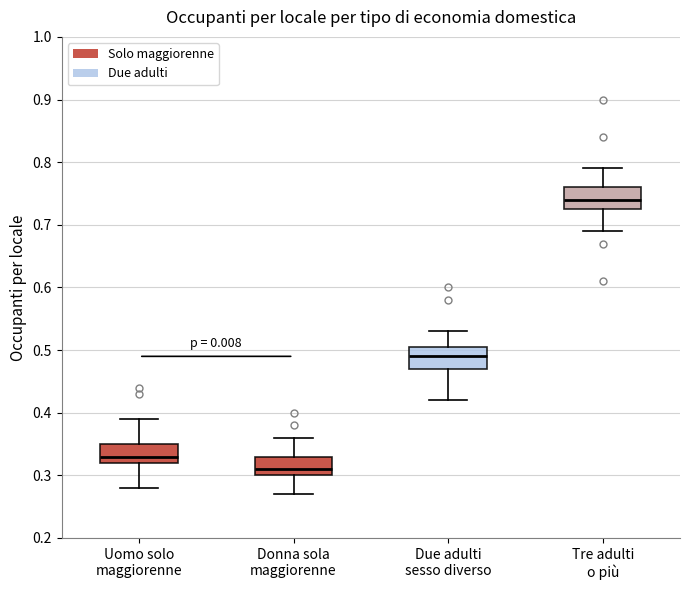

Reading left to right, transcribe this box plot: for each box, give where its median line is, the range the box spans, and where its two whiskers end, as read against the y-axis. The values are not printed on the chart, so give them approximately, as read against the axis.

Uomo solo maggiorenne: median 0.33, box 0.32 to 0.35, whiskers 0.28 to 0.39
Donna sola maggiorenne: median 0.31, box 0.30 to 0.33, whiskers 0.27 to 0.36
Due adulti sesso diverso: median 0.49, box 0.47 to 0.51, whiskers 0.42 to 0.53
Tre adulti o più: median 0.74, box 0.73 to 0.76, whiskers 0.69 to 0.79